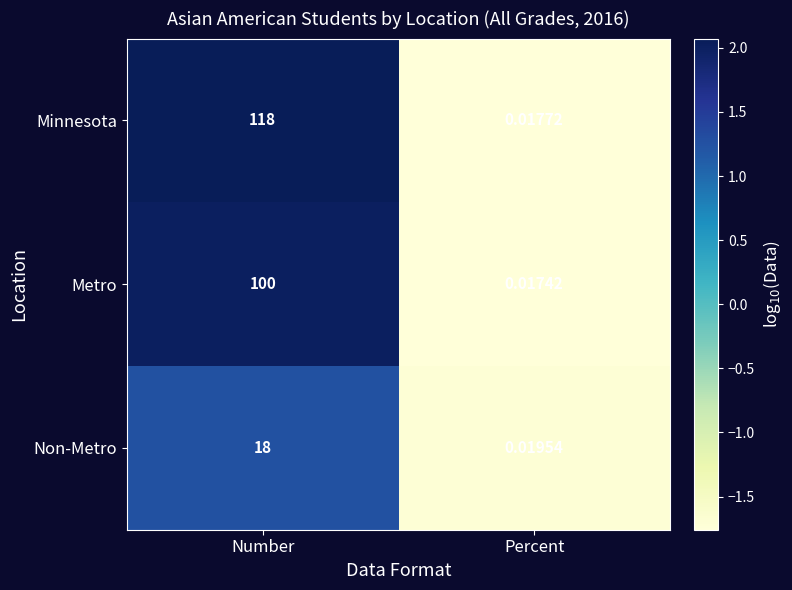

Between Number and Percent, which series saw the biggest shift?

Minnesota